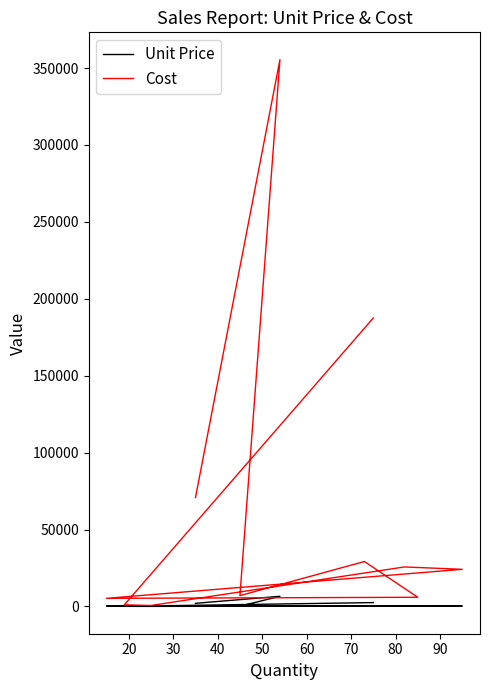

What is the difference between the Cost values at 90 and 80?

25041